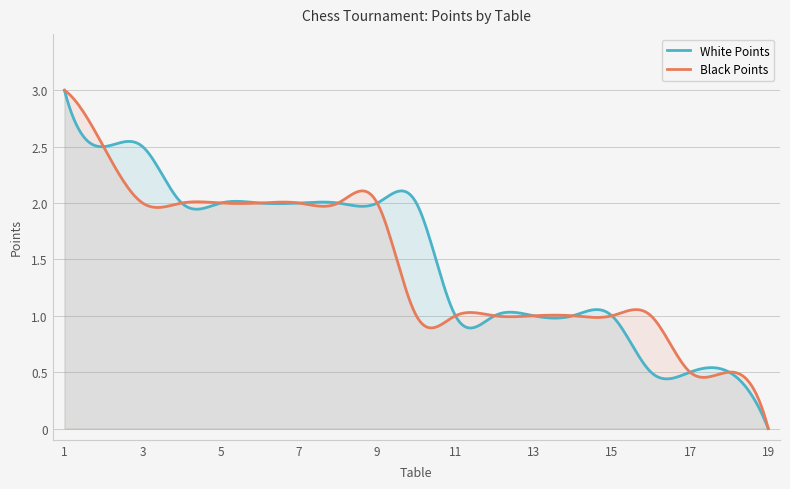

Count the Black Points values in the range 1 to 2.

14